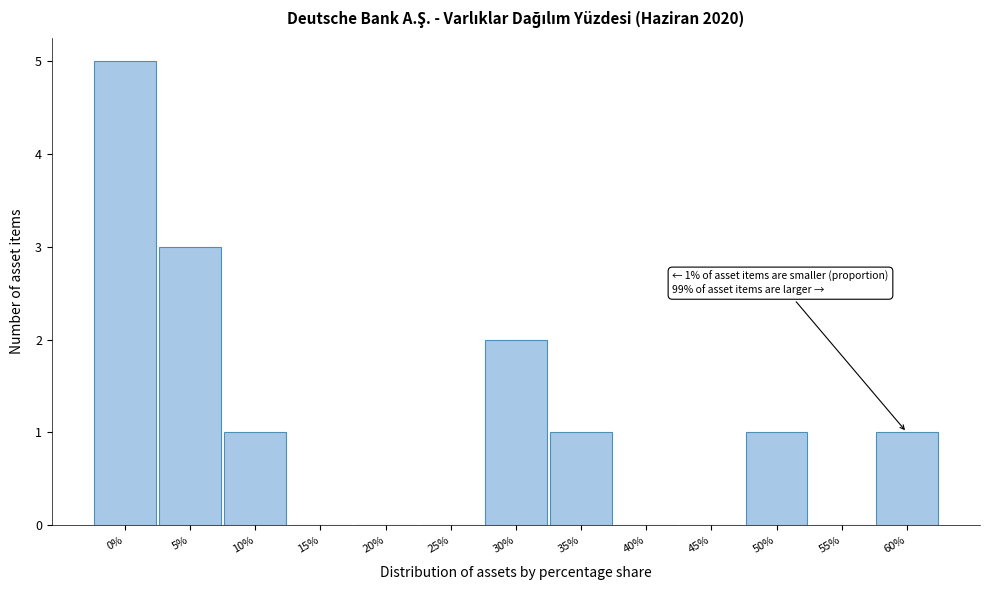

Reading left to right, what are all the values shown in this chart?

0%=5	5%=3	10%=1	15%=0	20%=0	25%=0	30%=2	35%=1	40%=0	45%=0	50%=1	55%=0	60%=1